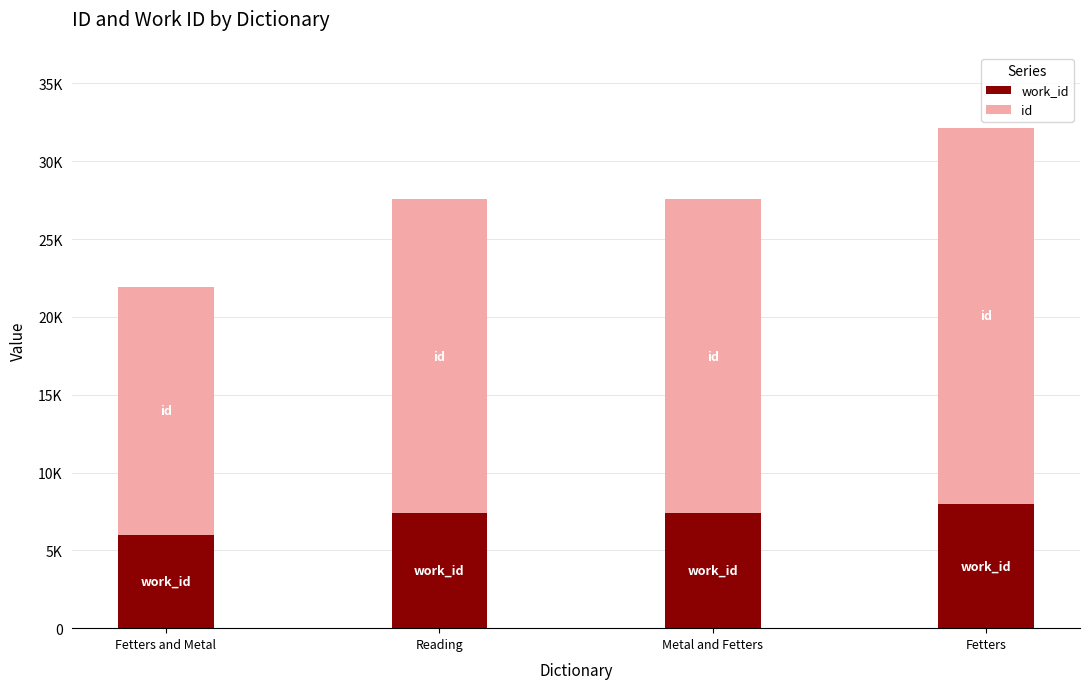

At which category is the sum across all series the highest?

Fetters